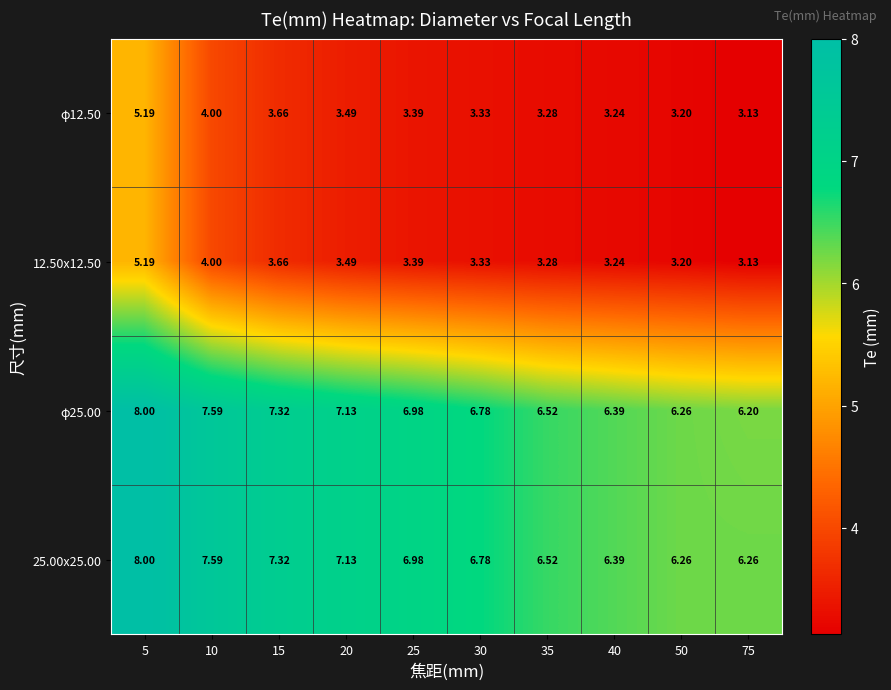

Is the value of 25.00x25.00 at 15 greater than the value of φ12.50 at 30?

Yes